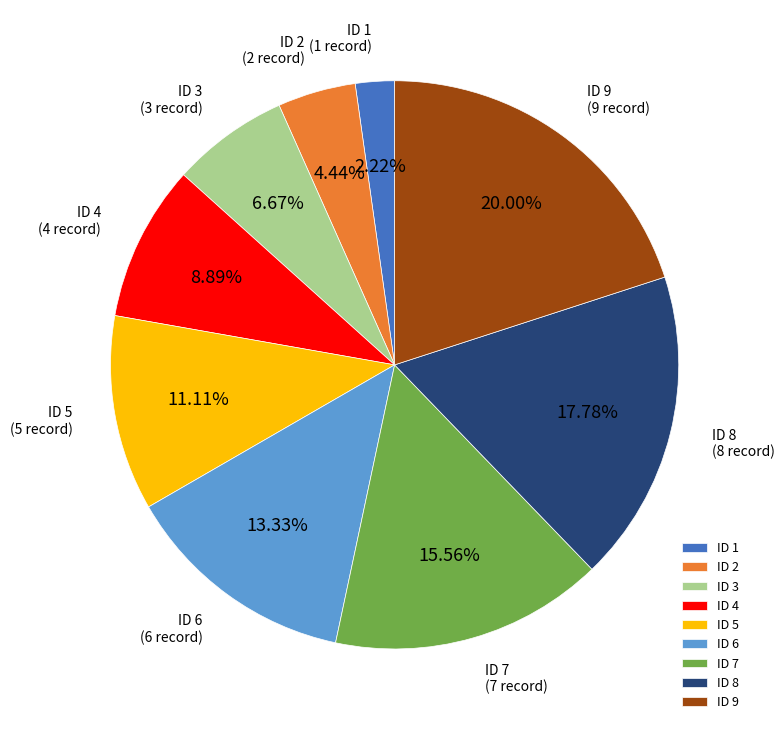

Rank the categories by value from lowest to highest.

ID 1, ID 2, ID 3, ID 4, ID 5, ID 6, ID 7, ID 8, ID 9